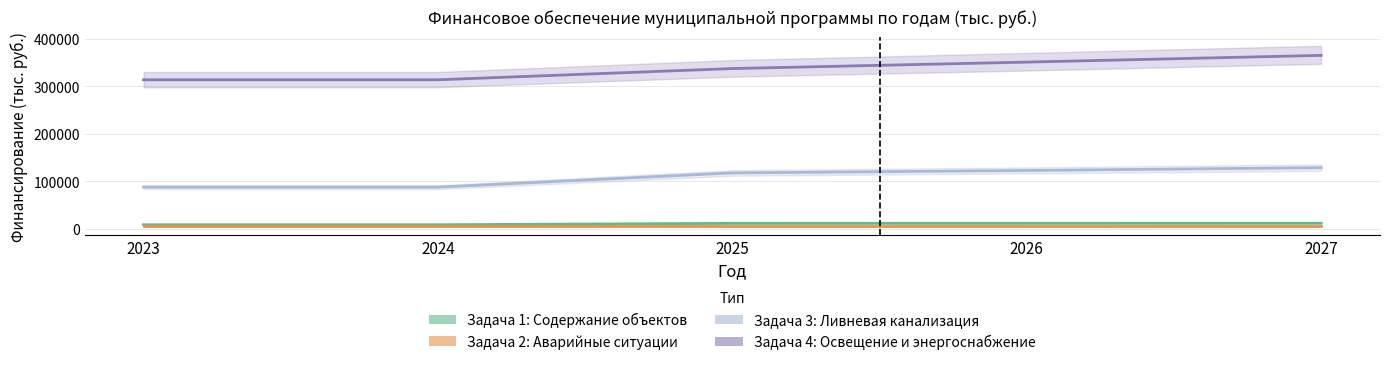

Read the Задача 3 (Ливневая канализация) value at 2023.

88149.0